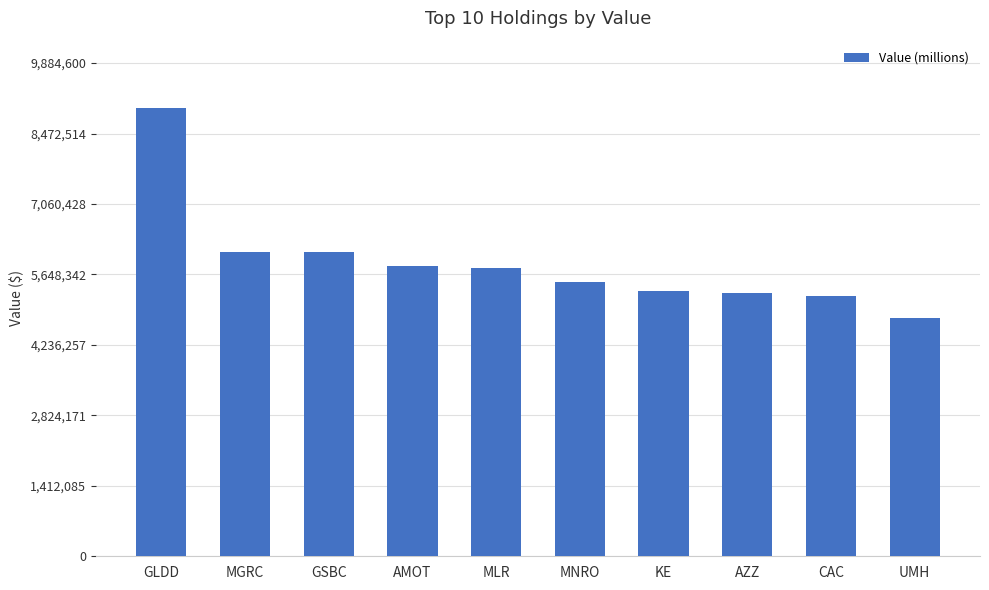

At which category does the chart reach its peak across all series?

GLDD